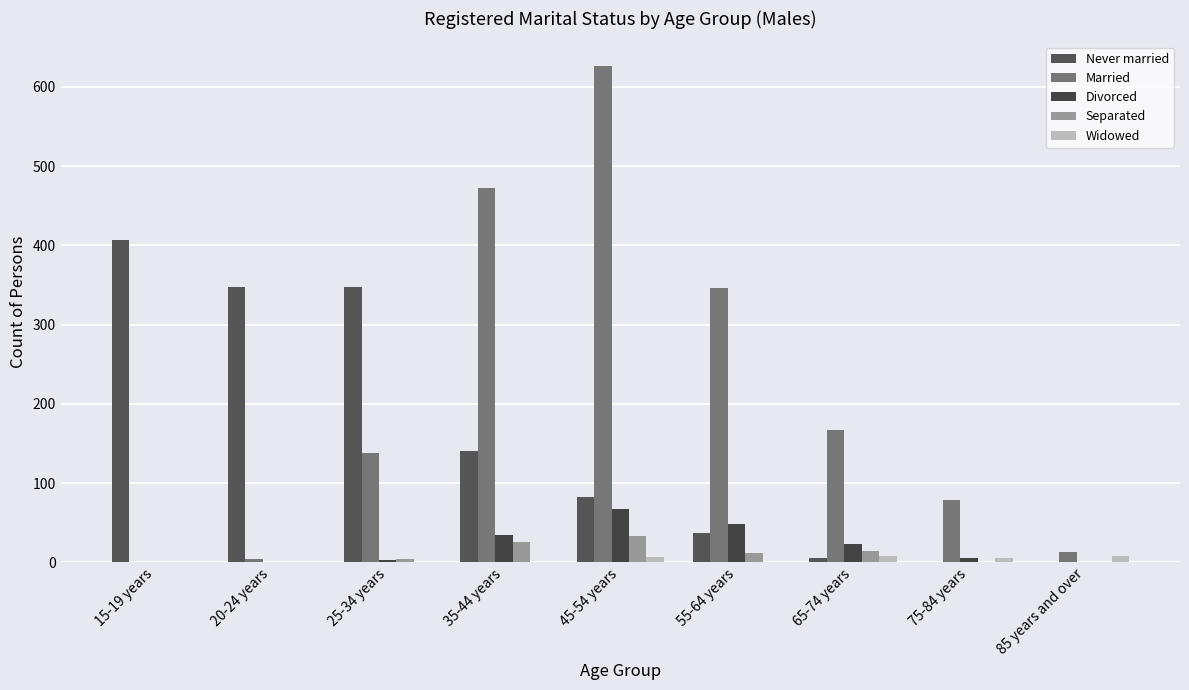

Reading left to right, list all the values displayed in this chart.

Never married: 407	347	347	140	82	37	6	0	0
Married: 0	4	138	472	626	346	167	79	13
Divorced: 0	0	3	34	67	48	23	6	0
Separated: 0	0	4	26	33	12	15	0	0
Widowed: 0	0	0	0	7	0	8	5	8